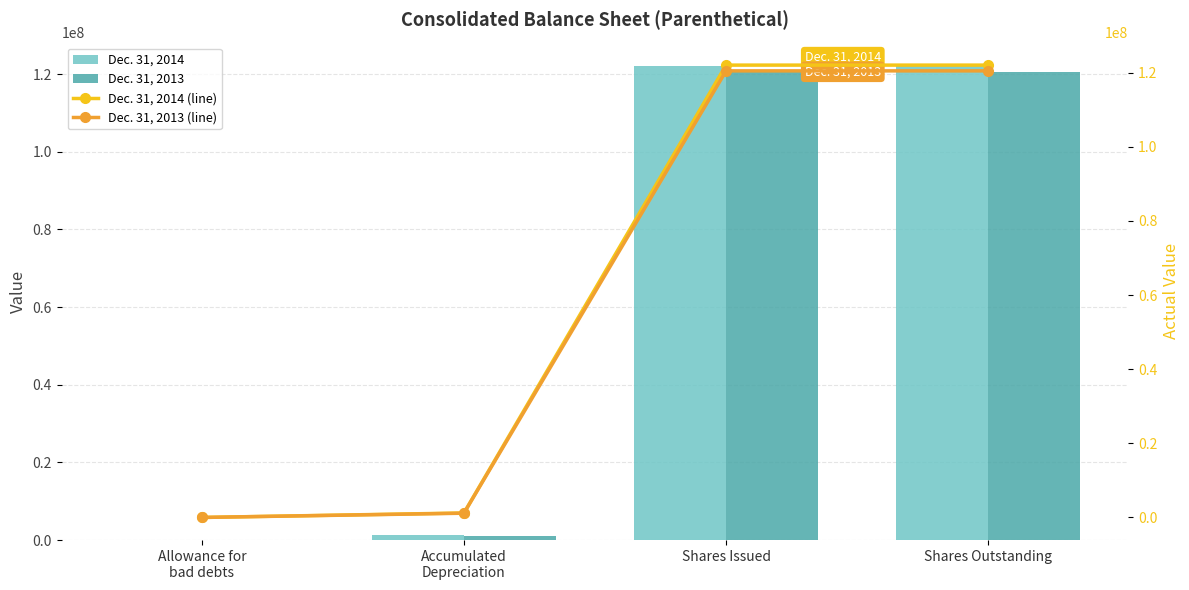

Which series has the largest total across all categories?

Dec. 31, 2014